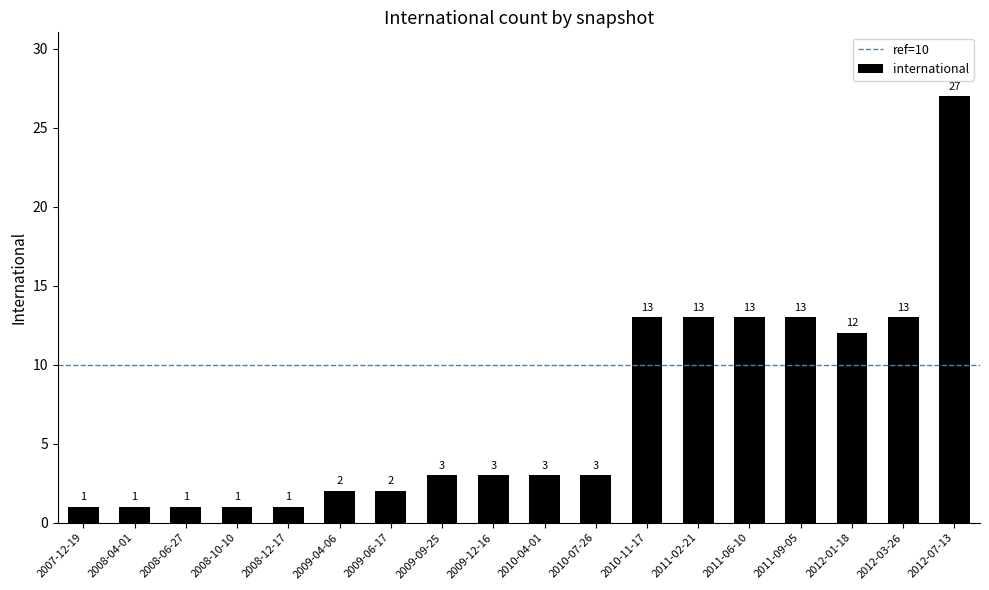

The value at 2012-03-26 is 13. True or false?

True